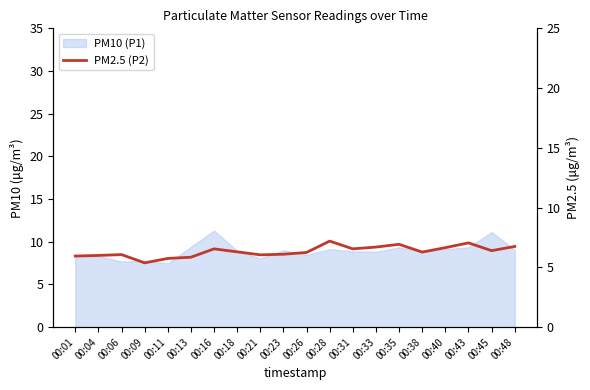

Reading right to left, list all the values displayed in this chart.

6.8	6.4	7.0	6.7	6.3	6.9	6.7	6.5	7.2	6.2	6.1	6.0	6.3	6.5	5.8	5.8	5.4	6.1	6.0	6.0